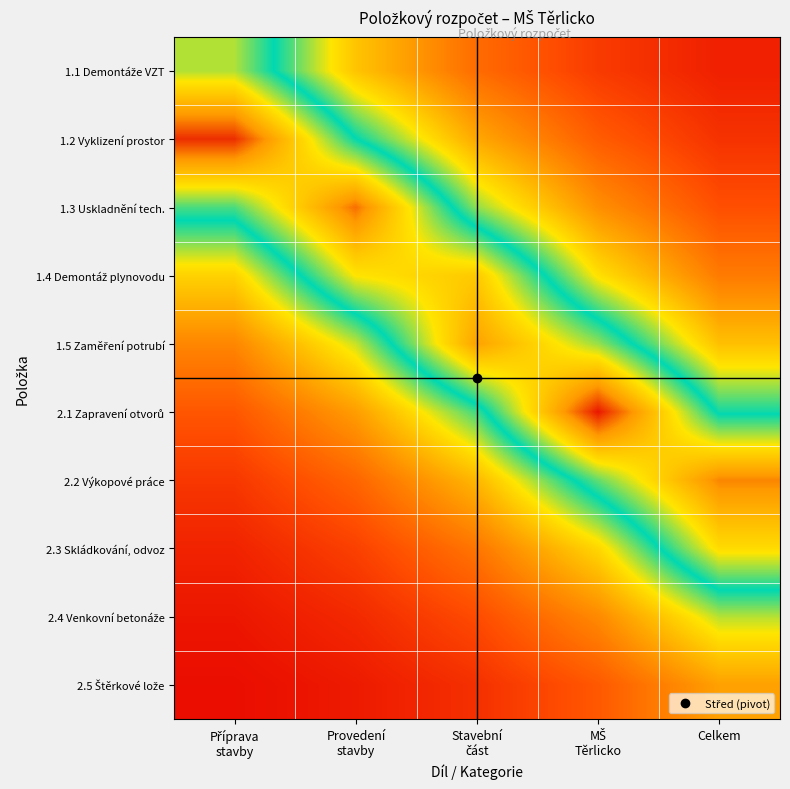

Rank the series by their maximum value, from highest to lowest.

2.1 Zapravení otvorů, 1.2 Vyklizení prostor, 1.3 Uskladnění tech., 2.2 Výkopové práce, 1.5 Zaměření potrubí, 1.4 Demontáž plynovodu, 2.3 Skládkování, odvoz, 1.1 Demontáže VZT, 2.4 Venkovní betonáže, 2.5 Štěrkové lože